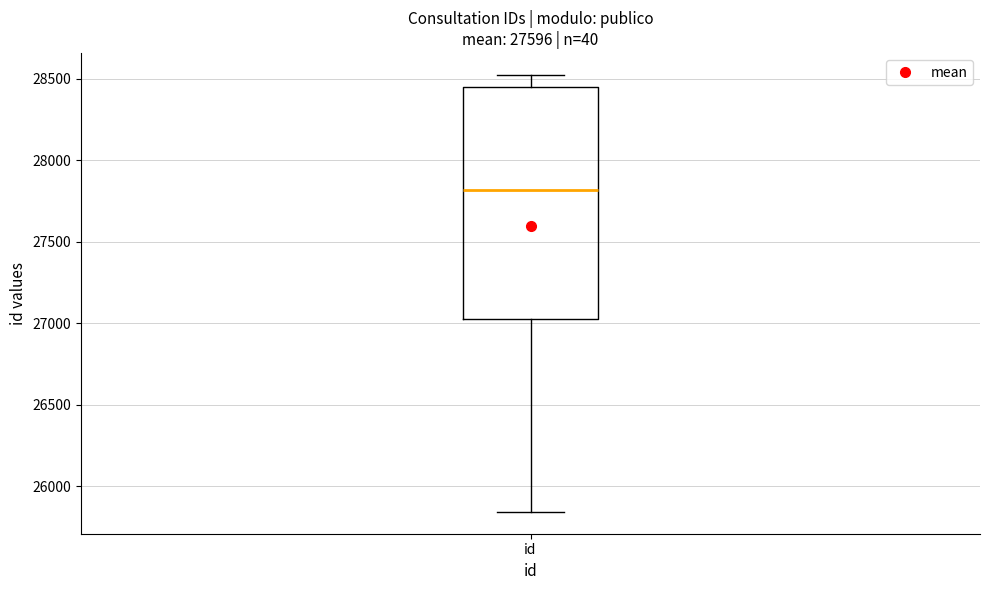

Read this box plot against the y-axis: the position of the median line, the range covered by the box, and the ends of both whiskers. The values are not printed on the chart, so give them approximately, as read against the axis.

median 27800, box 27050 to 28450, whiskers 25850 to 28500